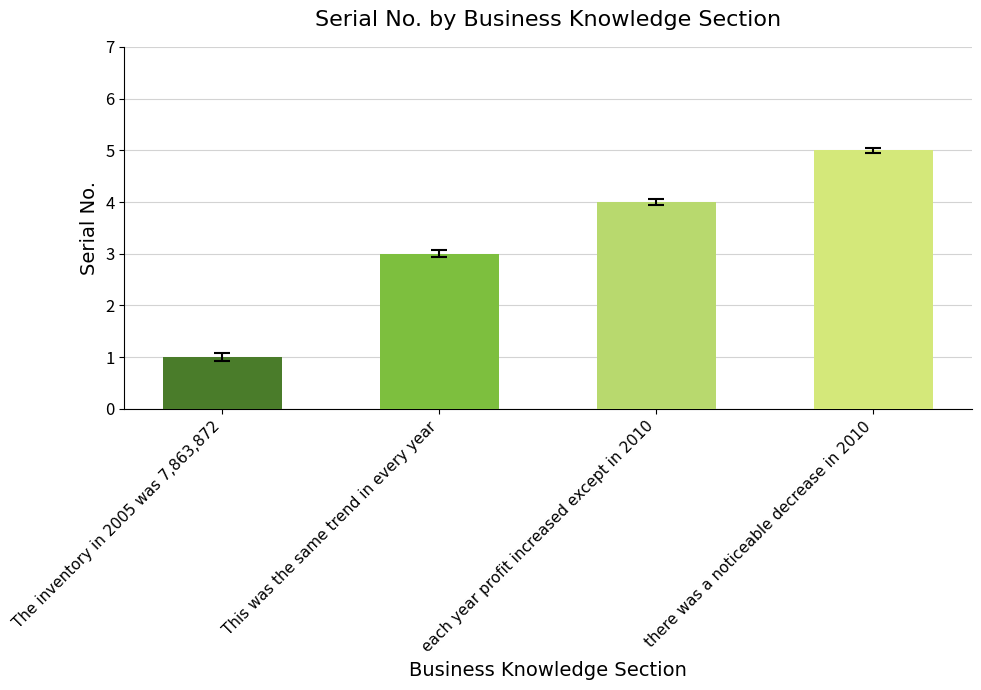

Reading left to right, what are all the values shown in this chart?

1	3	4	5